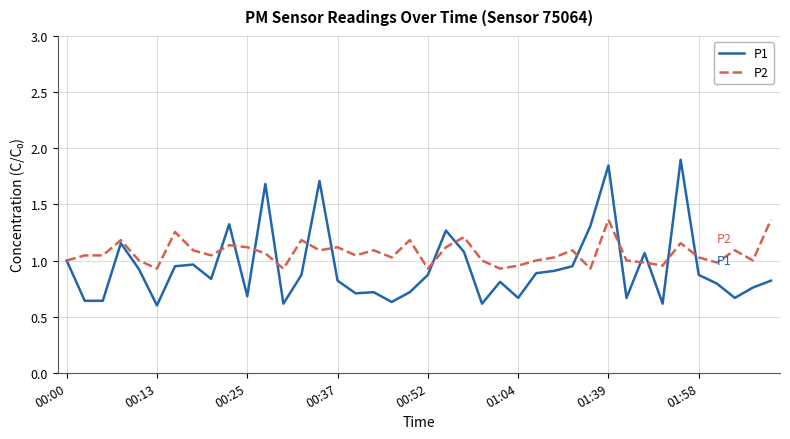

What are all the series names shown in the legend?

P1, P2